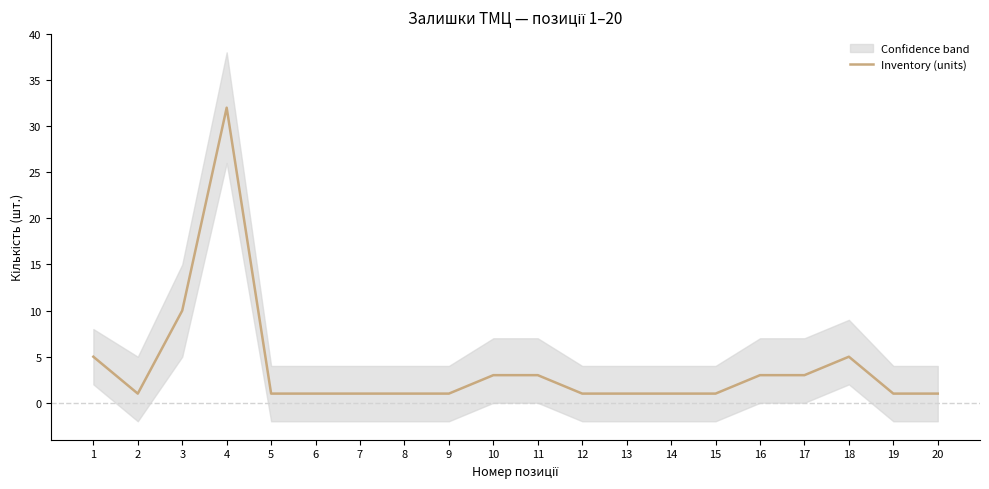

At which category does the data reach its first local peak?

4